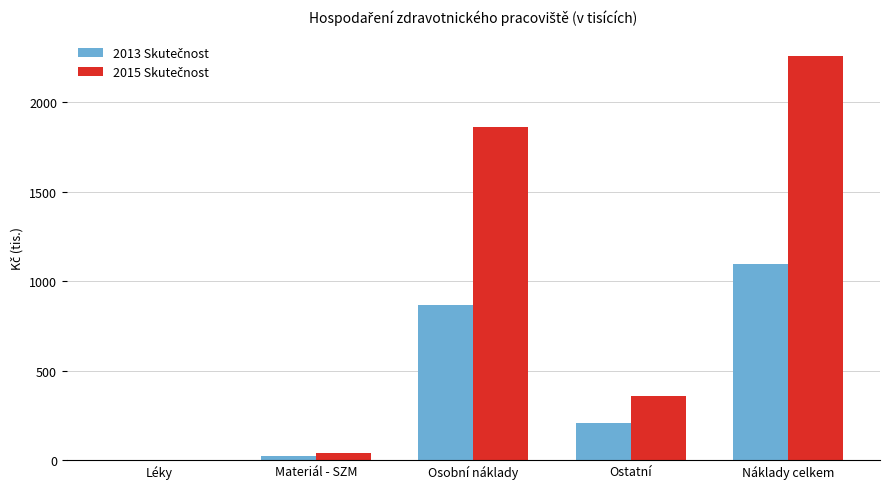

At which category is the sum across all series the highest?

Náklady celkem